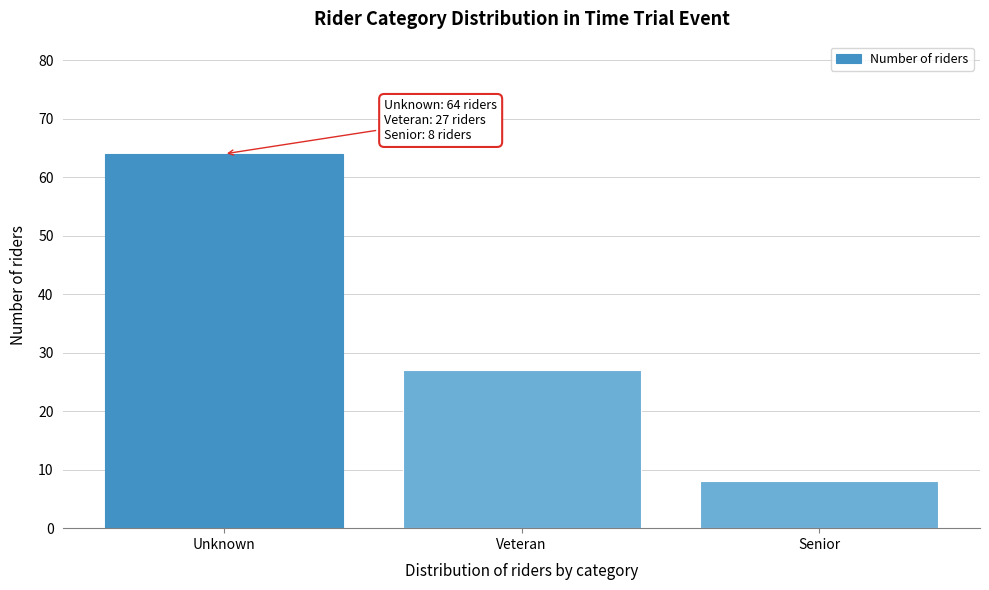

Reading left to right, extract all data points from this chart.

Unknown=64	Veteran=27	Senior=8